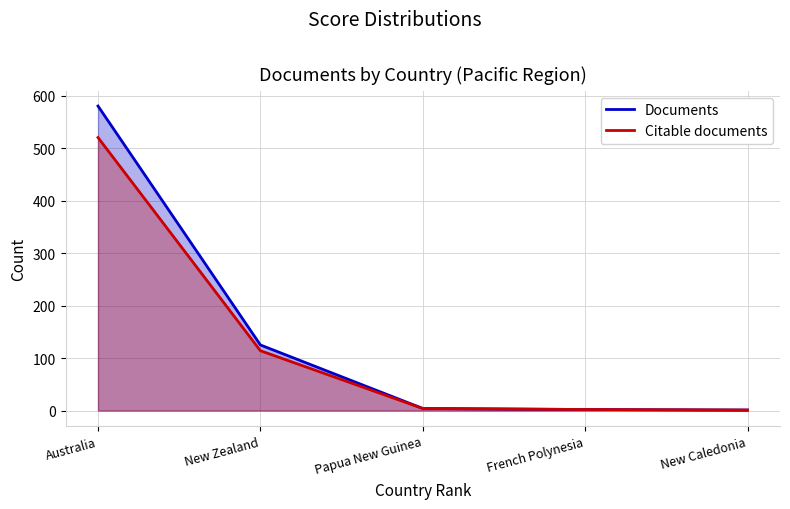

How many values in the Documents series are below 4?

2